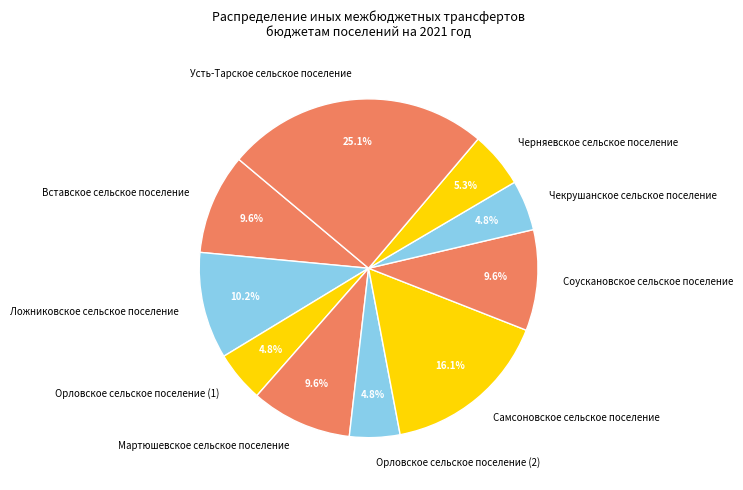

To the nearest percent, what is the difference between the Мартюшевское сельское поселение and Орловское сельское поселение (1) slice percentages?

5%